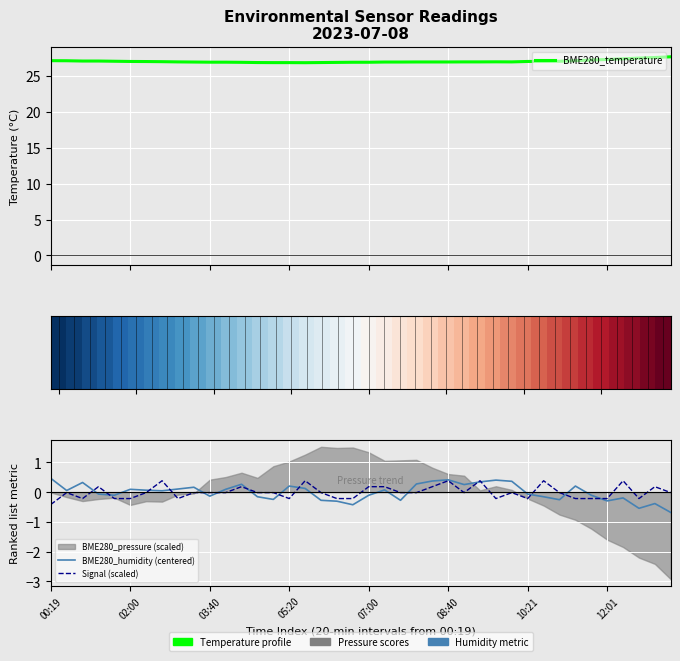

Which category has the highest value across all series?

39